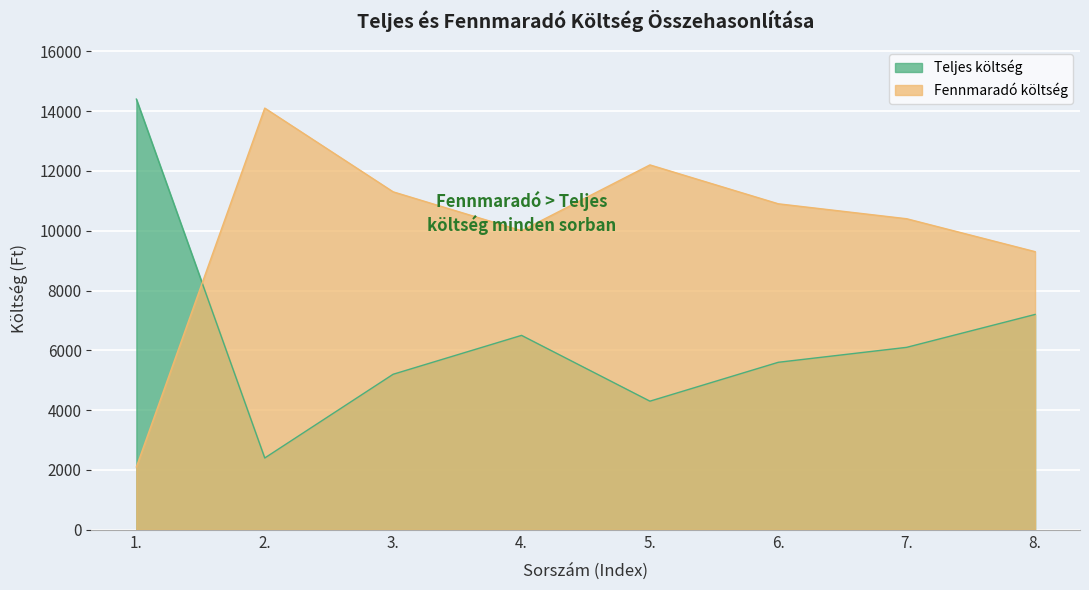

What are all the series names shown in the legend?

Teljes költség, Fennmaradó költség